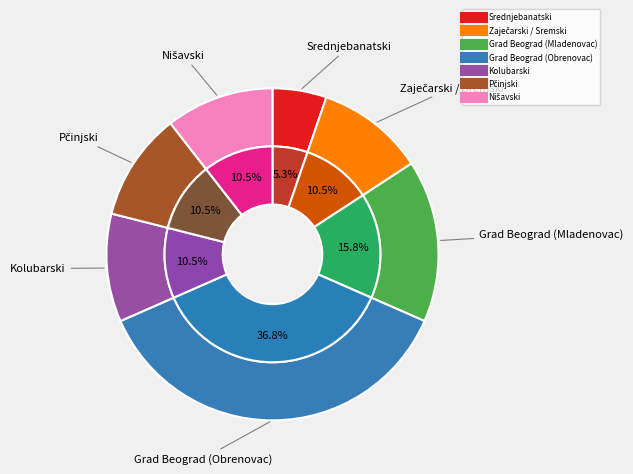

What is the total percentage of Grad Beograd (Mladenovac) and Kolubarski?

26.3%